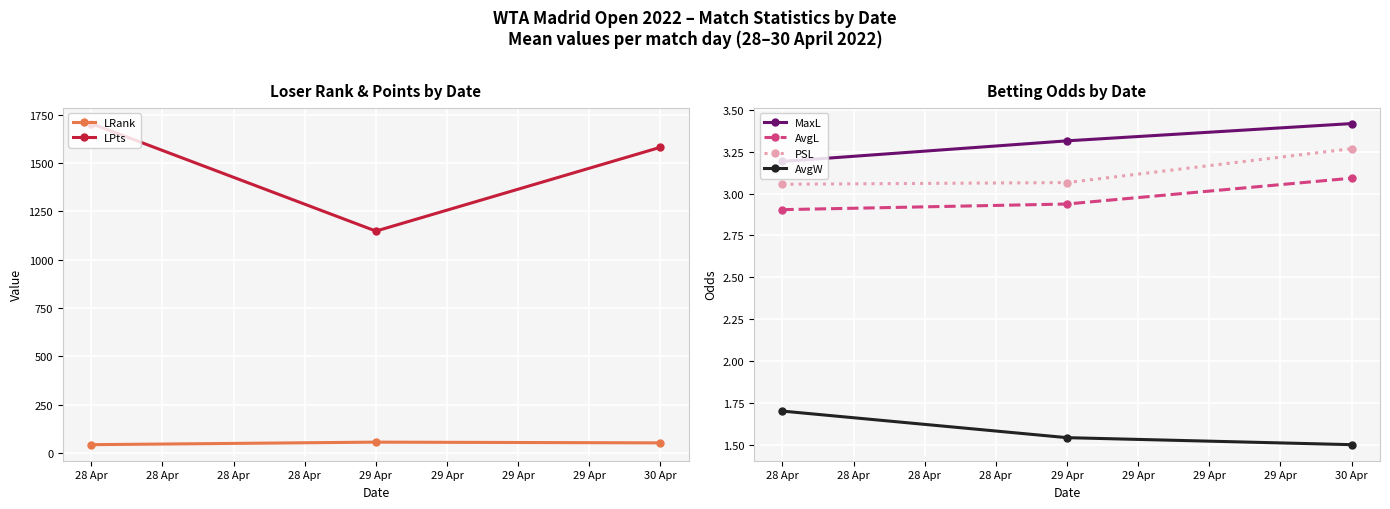

Between 28 Apr and 28 Apr, which series saw the biggest shift?

LPts